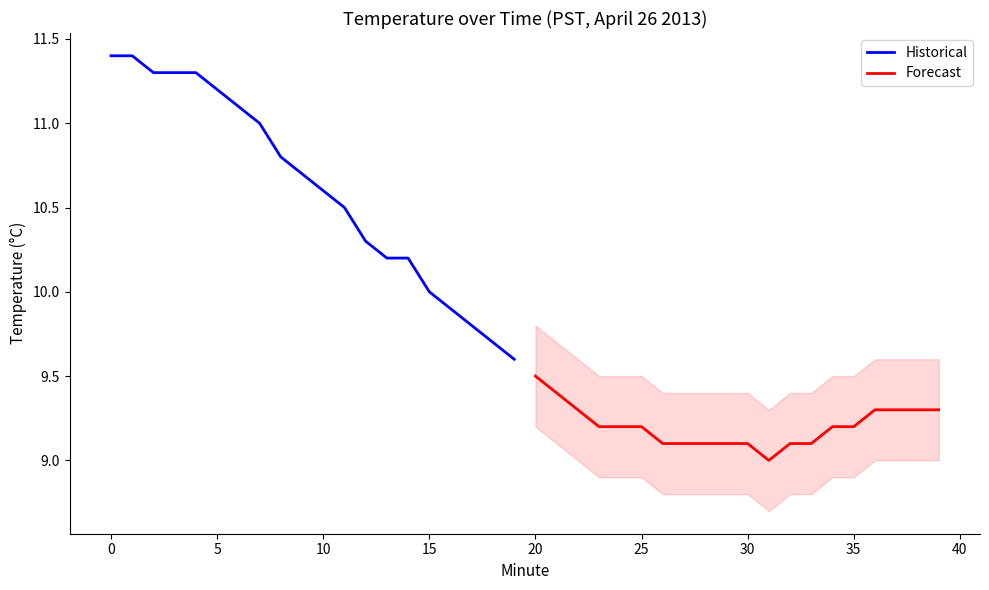

What is the maximum value for Historical?

11.4